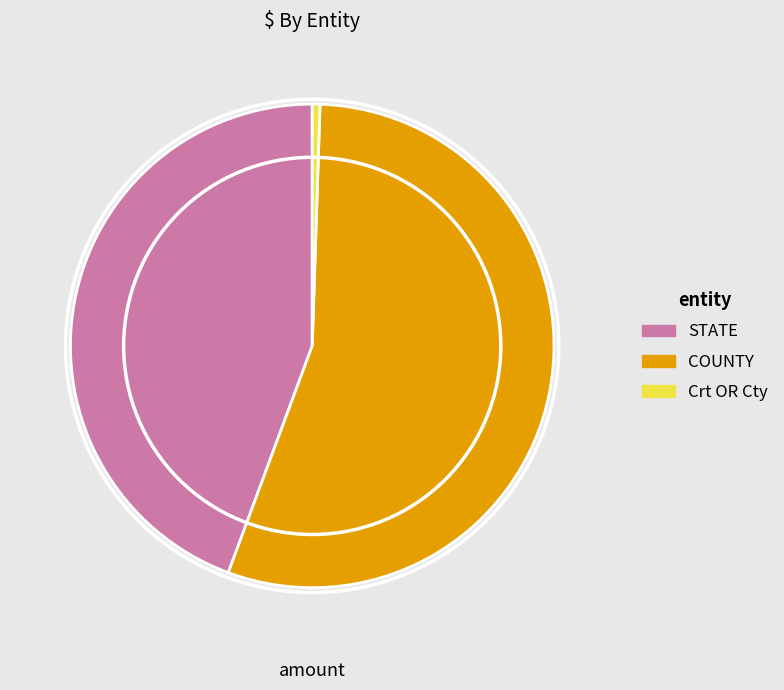

Which category has the smallest portion of the pie?

Crt OR Cty